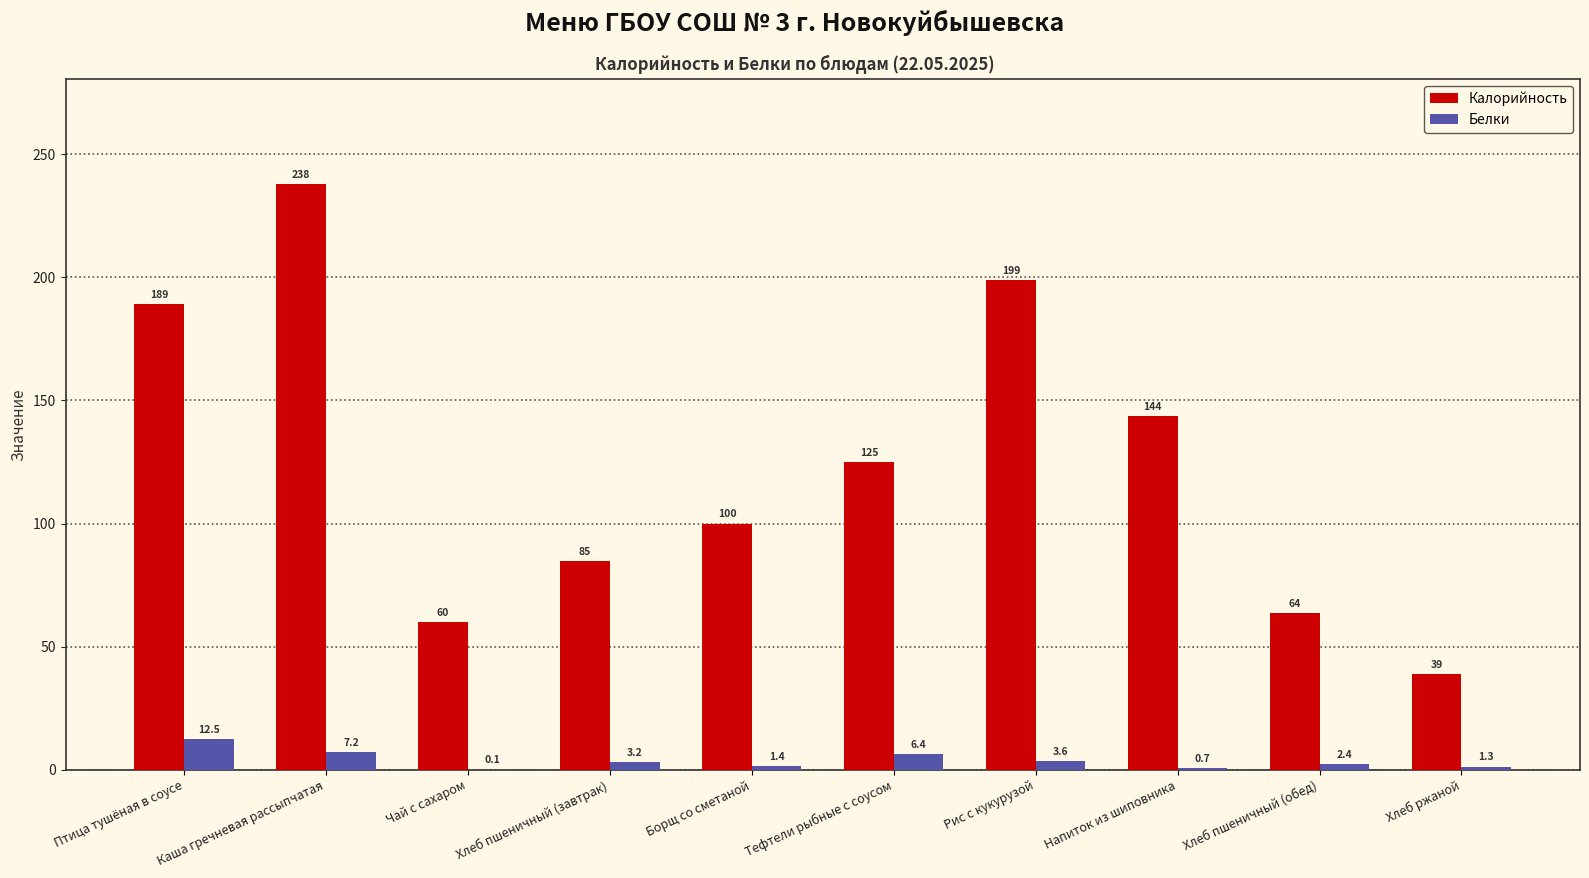

What is the maximum value for Белки?

12.5